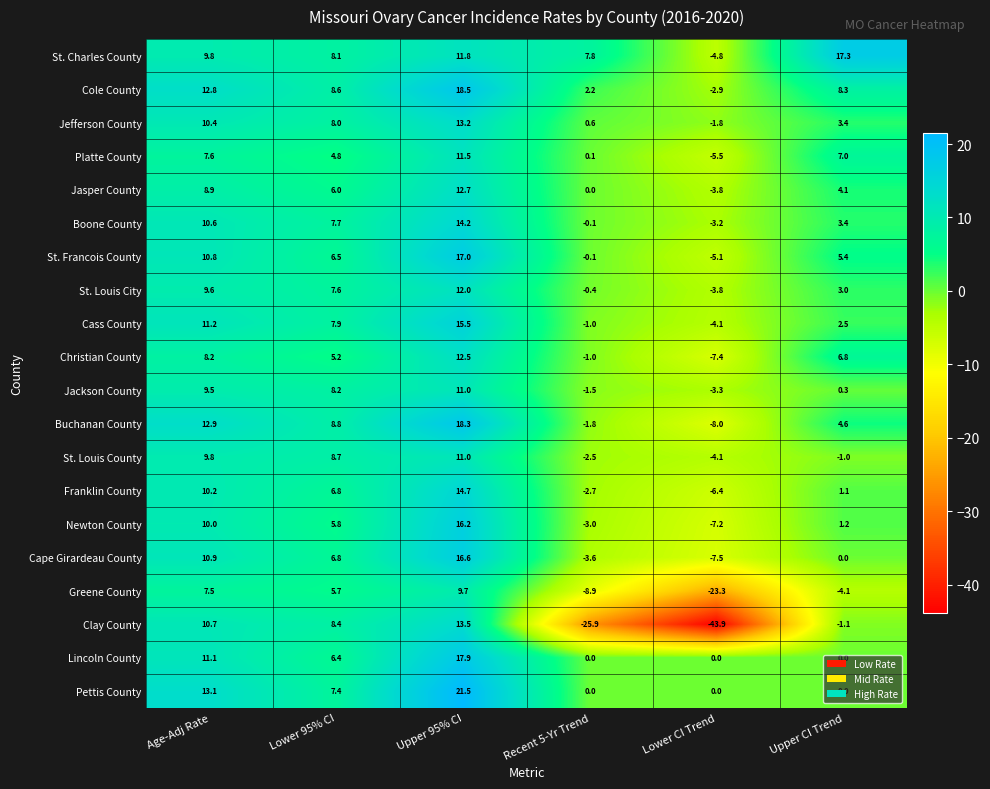

True or false: Newton County has a value of -7.2 at Lower CI Trend.

True